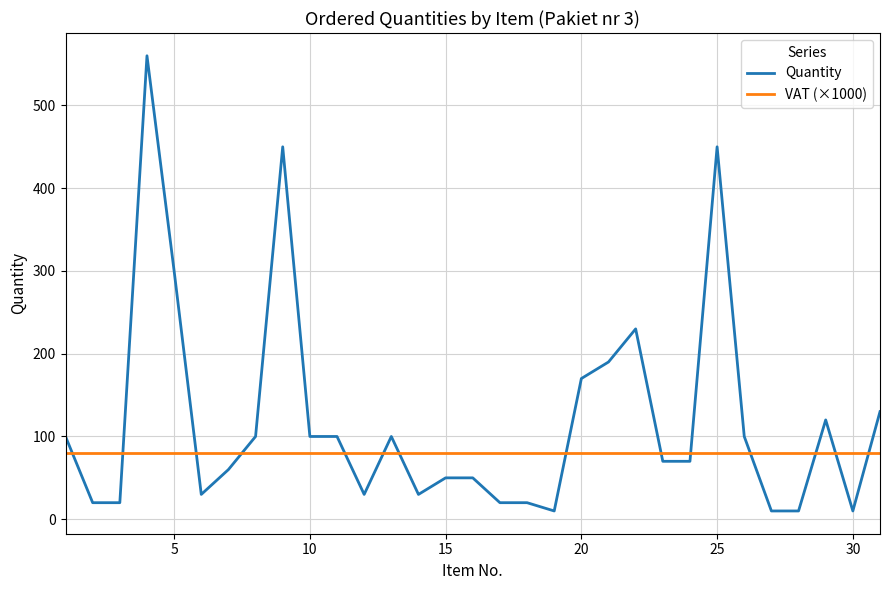

Rank the series by their maximum value, from lowest to highest.

VAT (×1000), Quantity